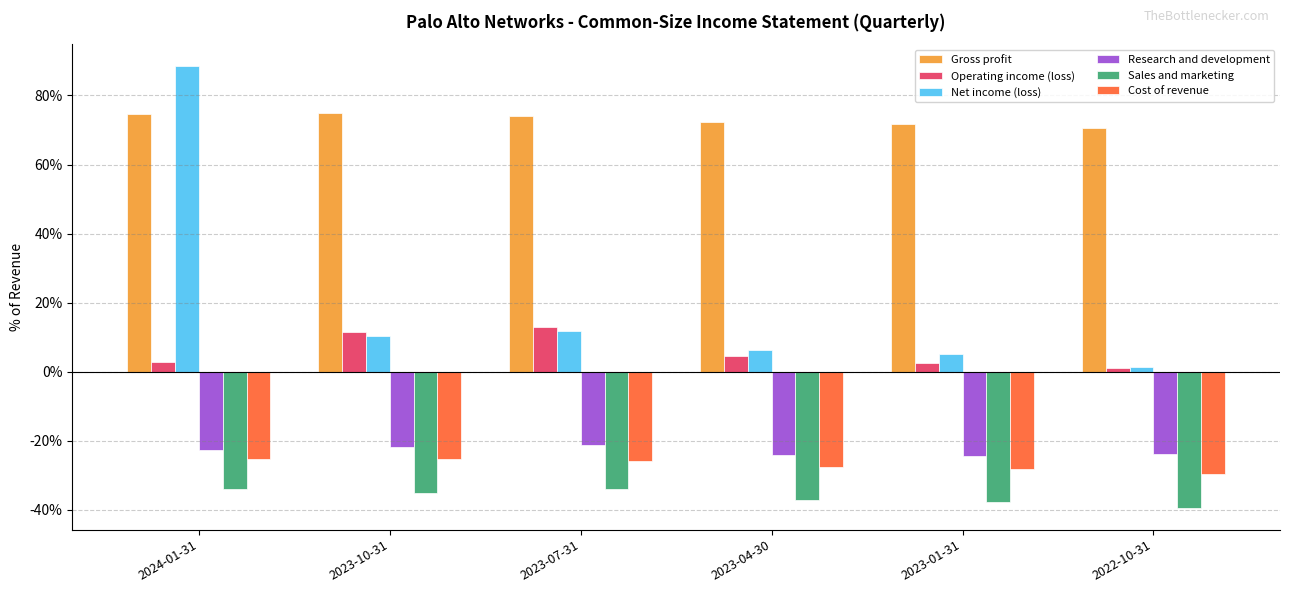

What is the label of the 5th bar from the right?

2023-10-31